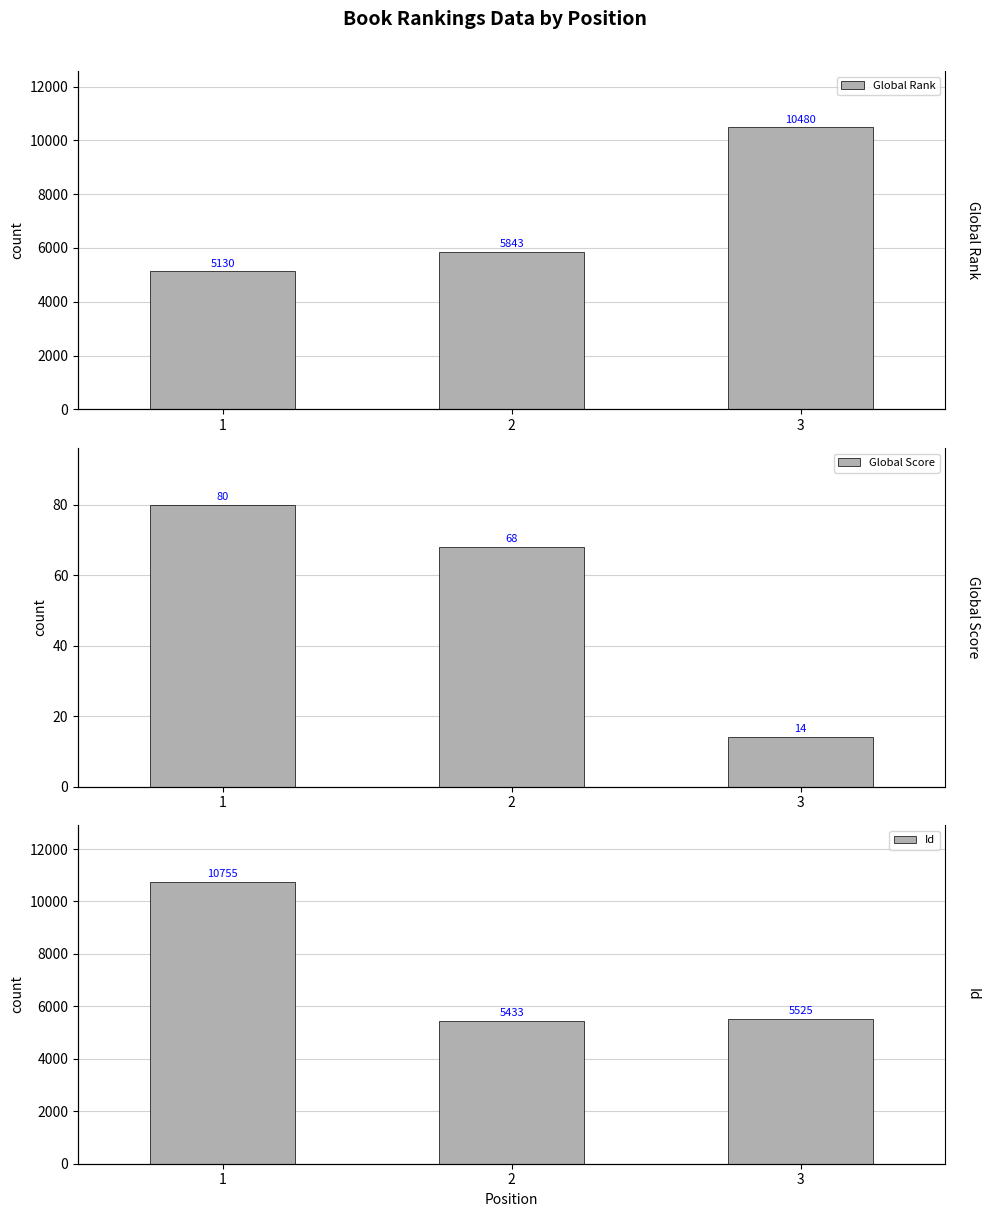

At which category is the sum across all series the highest?

3